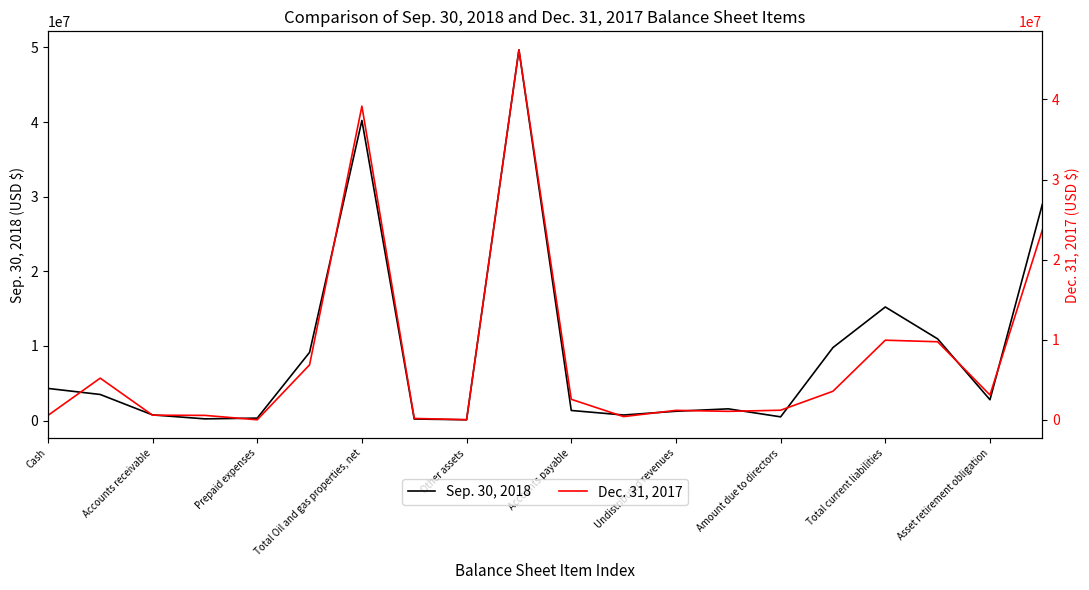

True or false: Sep. 30, 2018 has a value of 15222340 at Total current liabilities.

True